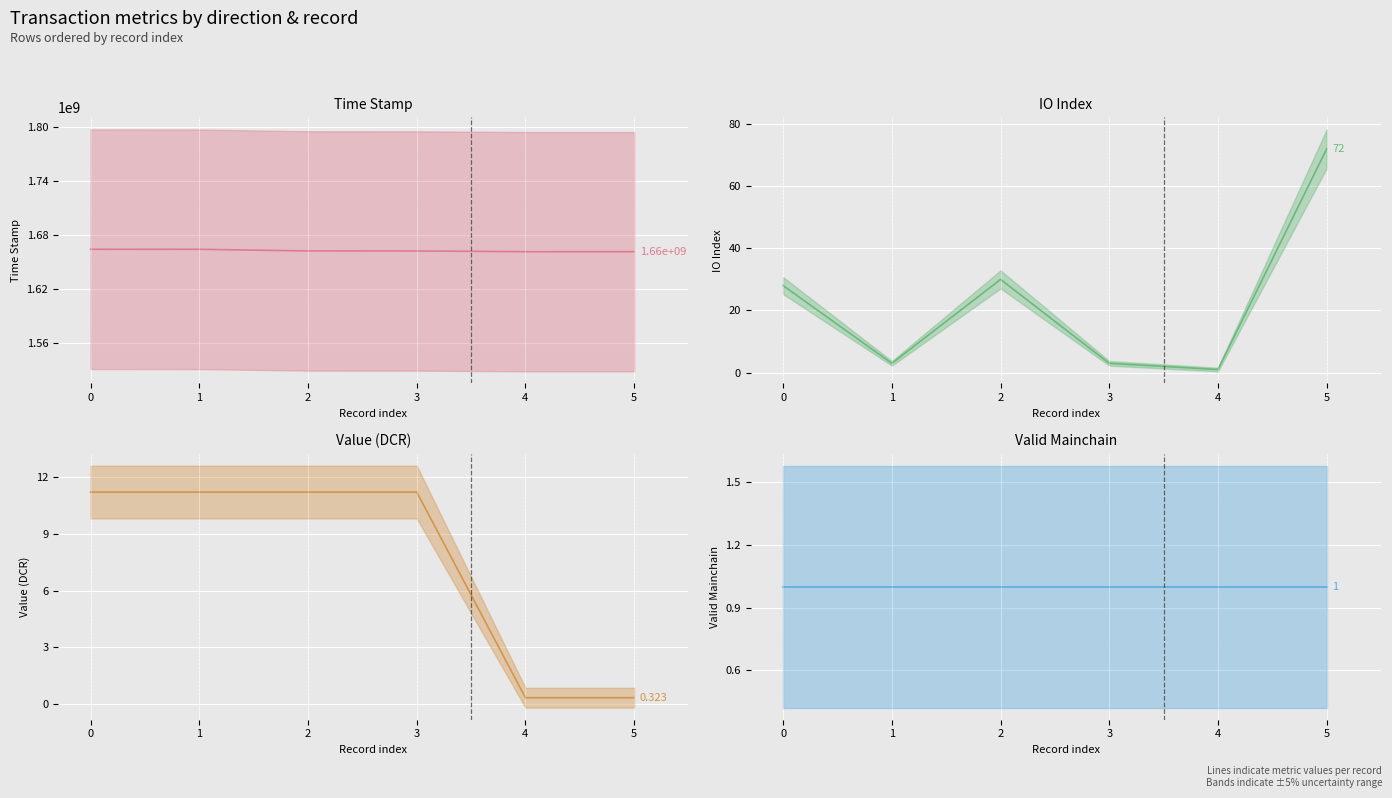

Which series has the largest total across all categories?

Time Stamp